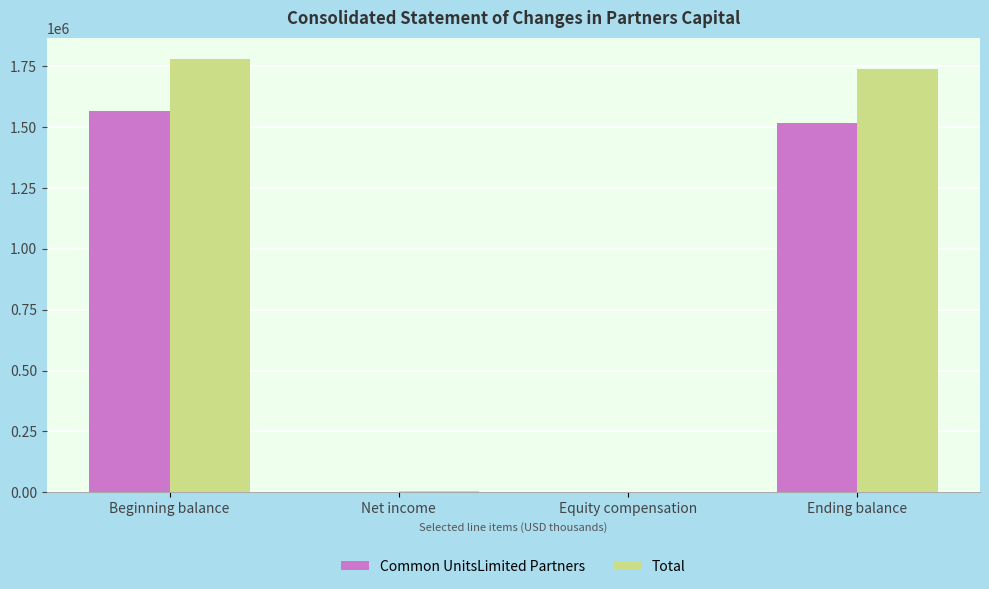

What is the sum of all Total values?

3522327